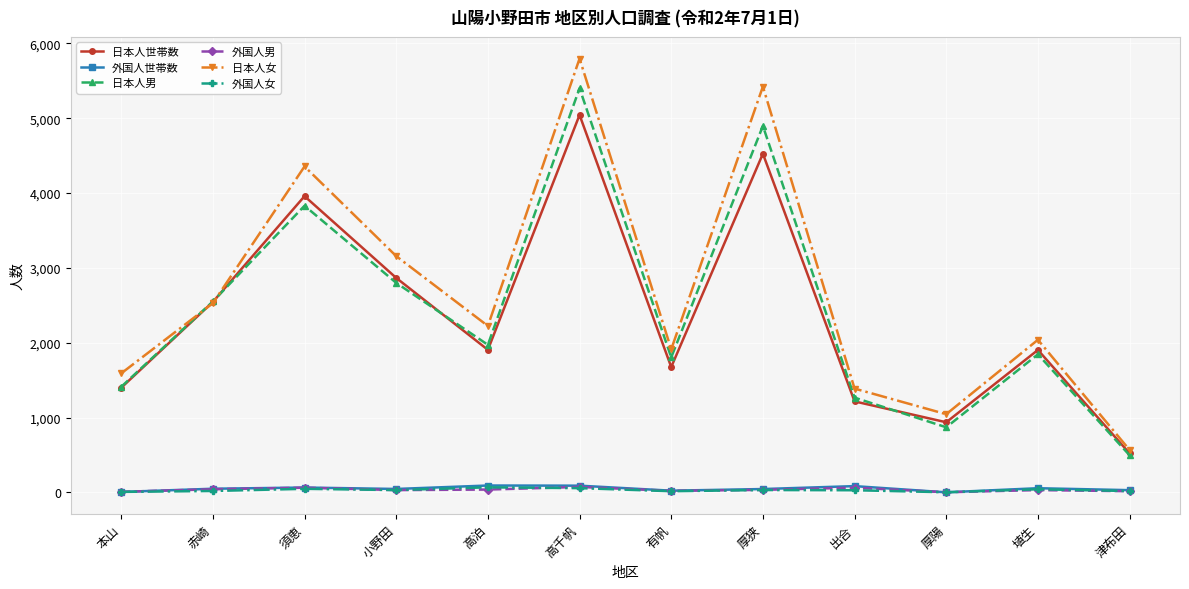

Where is 日本人男 nearest to the value 2947?

小野田